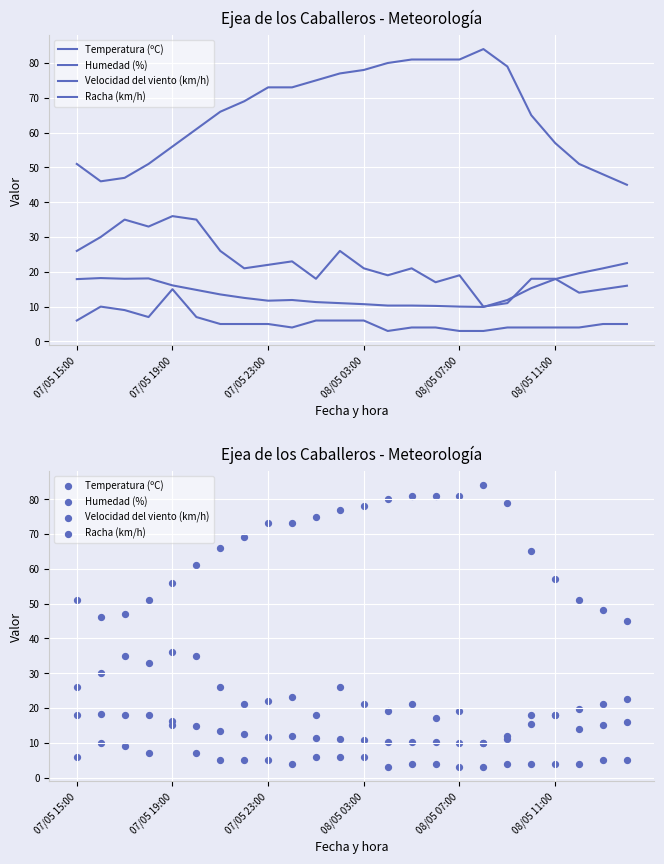

Which series has the largest total across all categories?

Humedad (%)